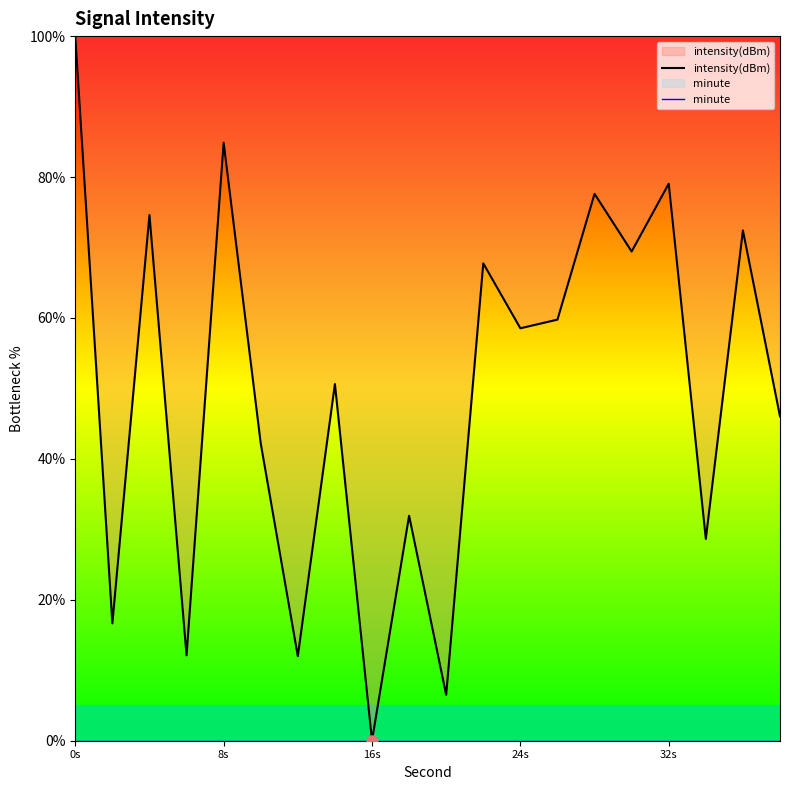

Which series has the widest spread of values?

intensity(dBm)